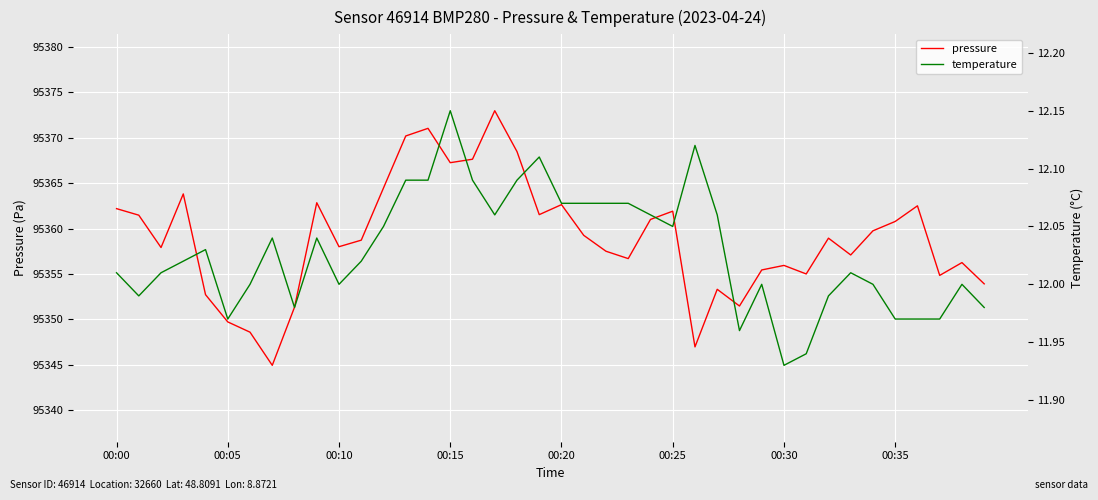

What is the smallest value displayed?

11.9